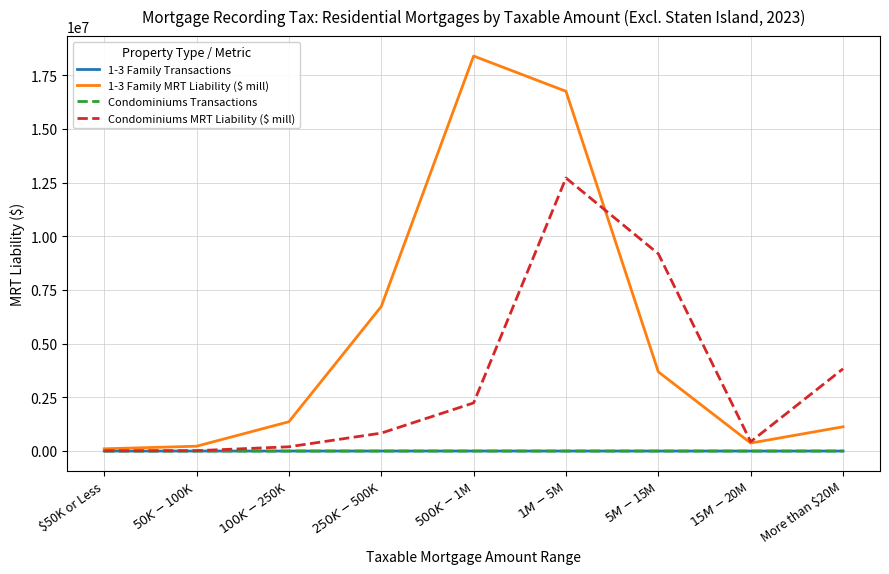

Does the chart display data point markers on the line(s)?

No